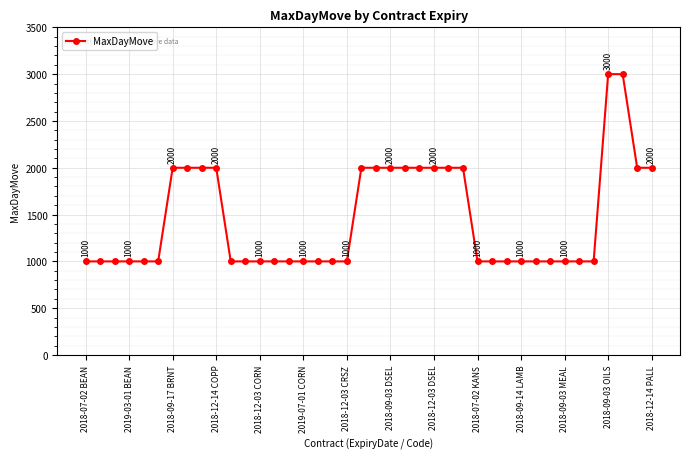

What is the difference between the maximum and minimum values?

2000